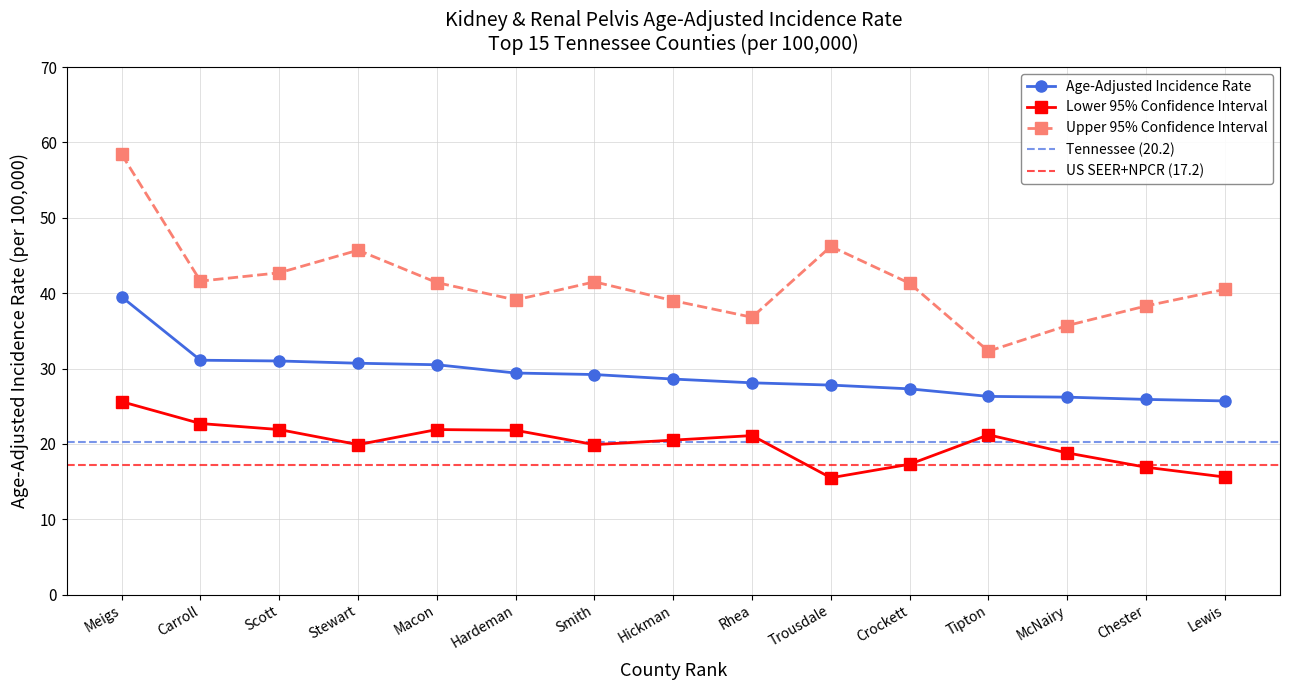

Reading left to right, list all the values displayed in this chart.

Age-Adjusted Rate: 39.5	31.1	31.0	30.7	30.5	29.4	29.2	28.6	28.1	27.8	27.3	26.3	26.2	25.9	25.7
Lower 95% CI: 25.6	22.7	21.9	19.9	21.9	21.8	19.9	20.5	21.1	15.5	17.3	21.2	18.8	16.9	15.6
Upper 95% CI: 58.4	41.6	42.7	45.7	41.4	39.1	41.5	39.0	36.8	46.2	41.3	32.3	35.7	38.3	40.5